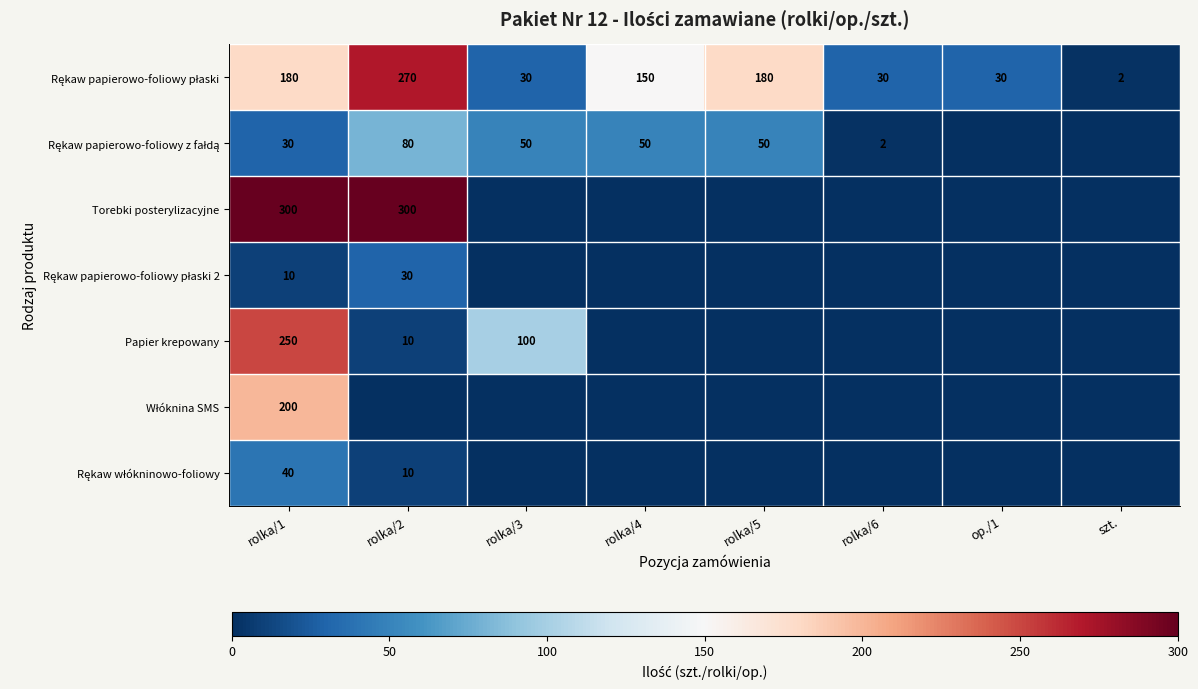

What is the difference between the highest and lowest values at rolka/1?

290